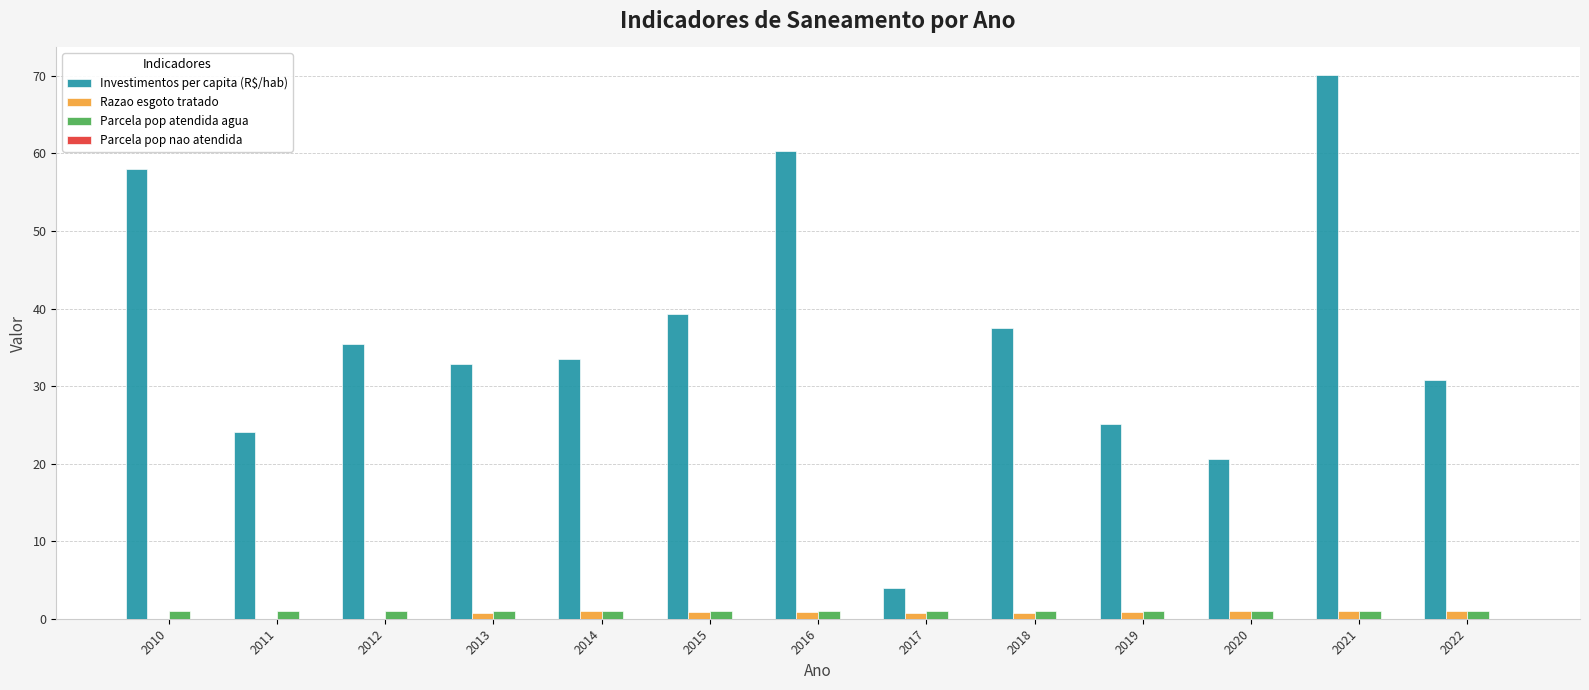

True or false: Investimentos per capita (R$/hab) has a value of 33.5 at 2014.

True